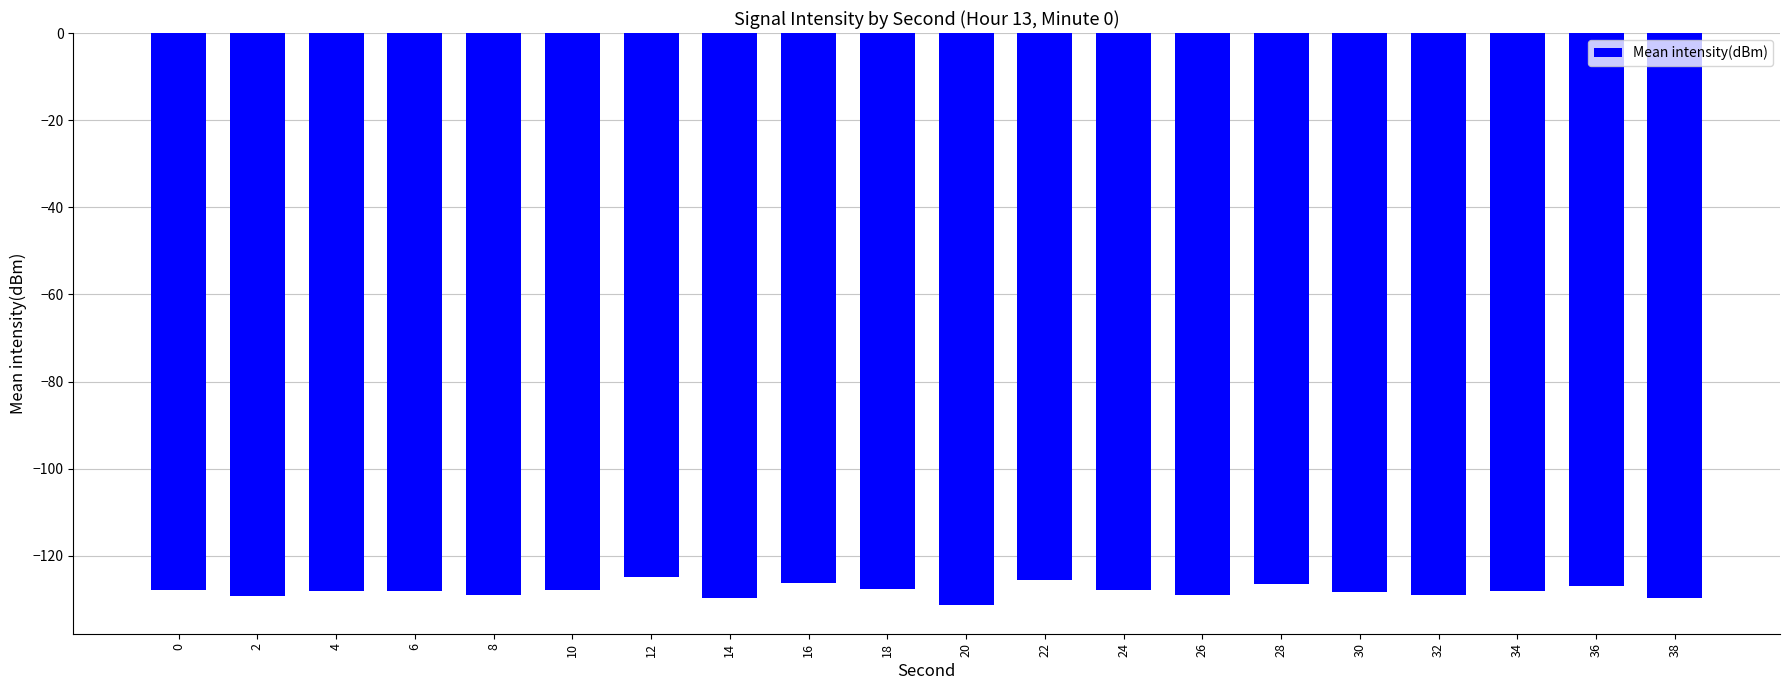

What is the greatest value displayed?

-124.9